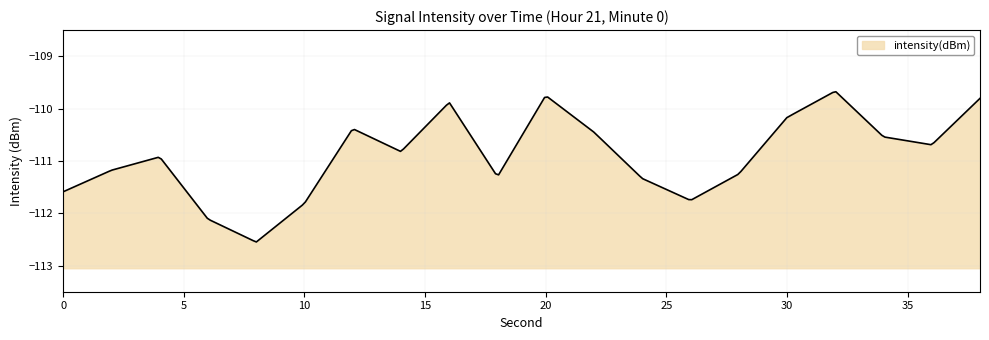

What is the average value?

-110.9